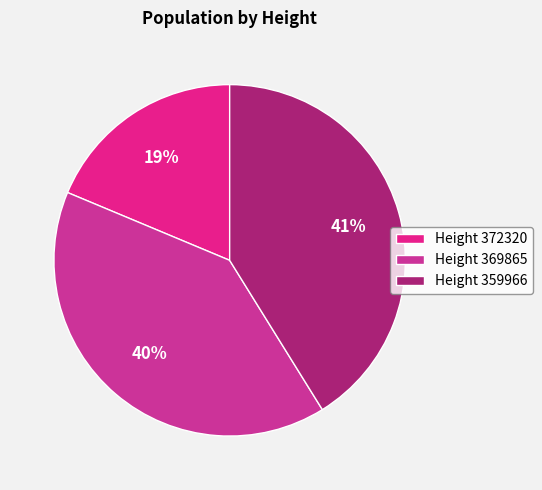

Which category has the biggest portion of the pie?

Height 359966